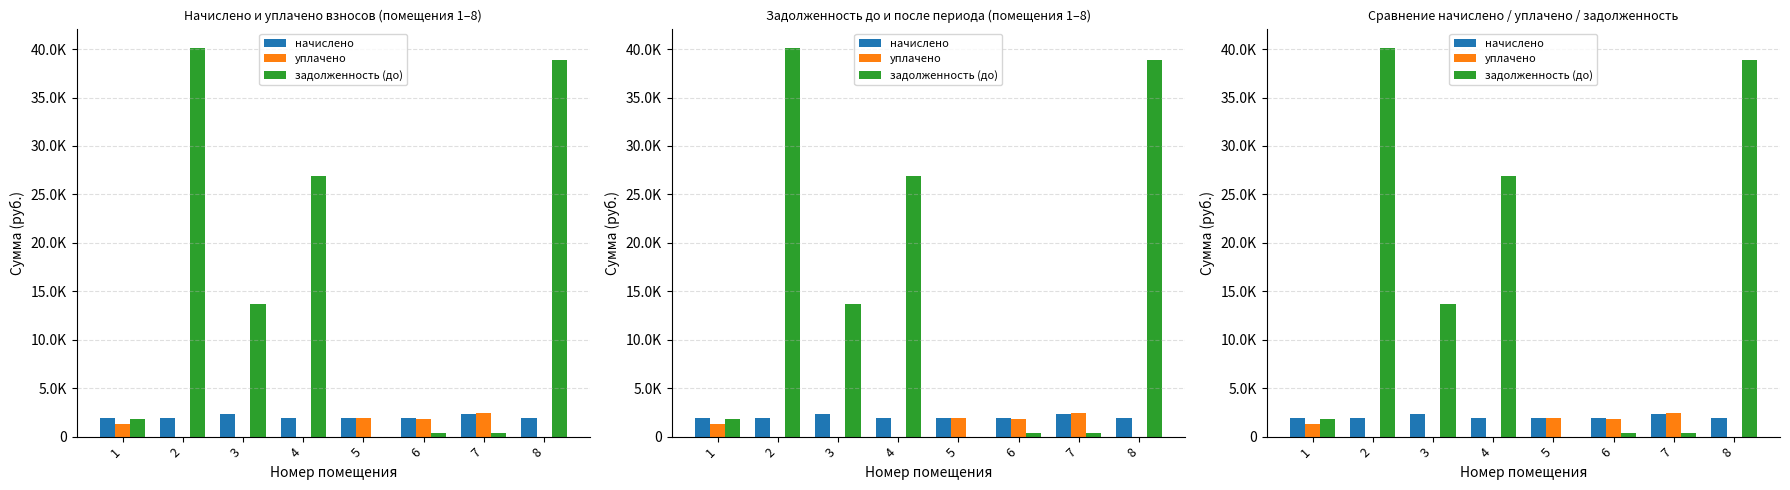

How many values in the уплачено series exceed 1250?

4